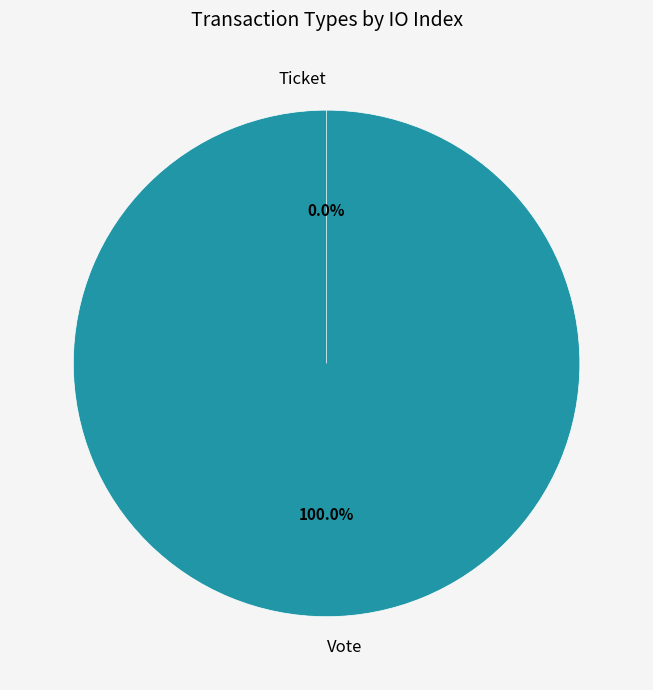

Rank the categories by value from lowest to highest.

Ticket, Vote